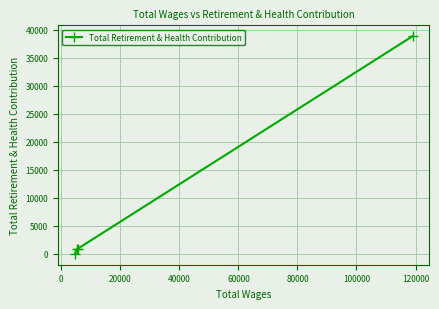

What is the average value?

10151